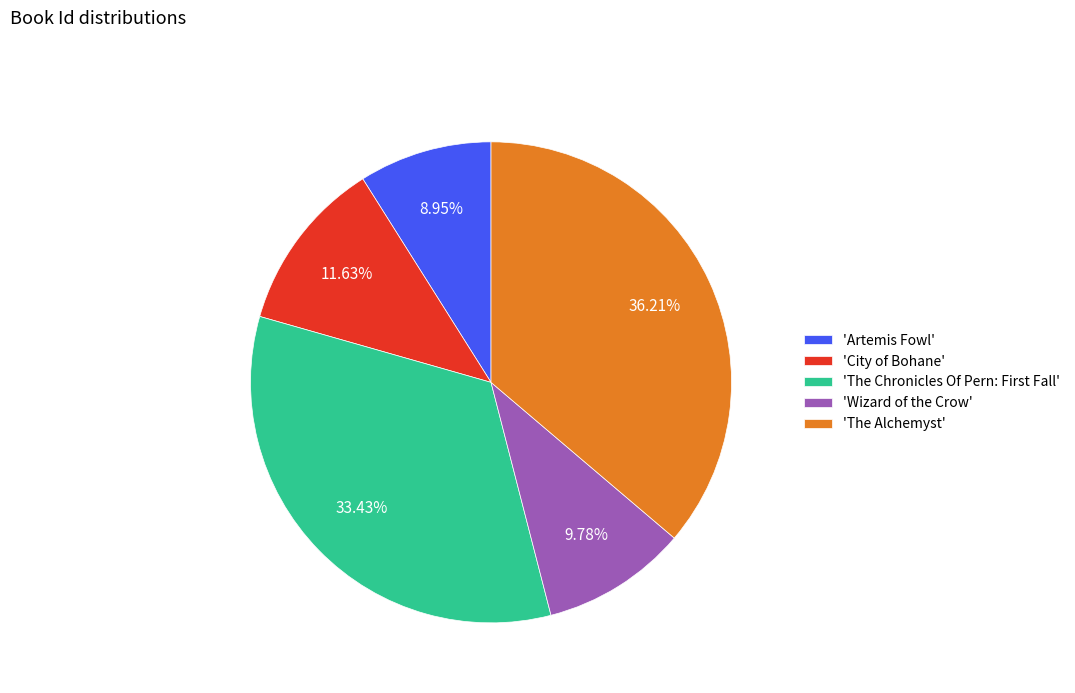

How many segments does this pie chart have?

5